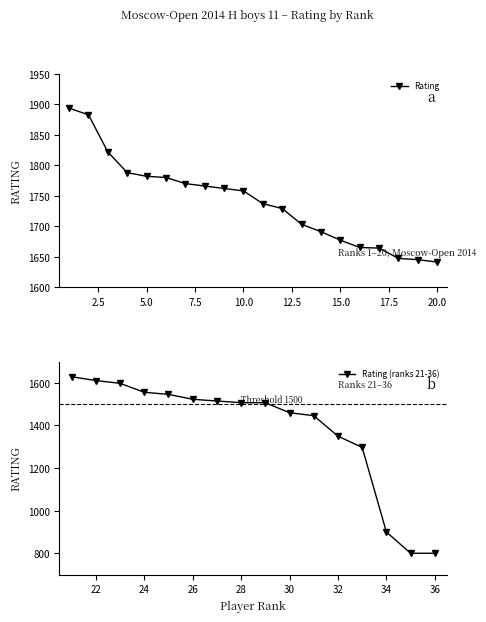

What is the value of the 5th point from the left?

1782